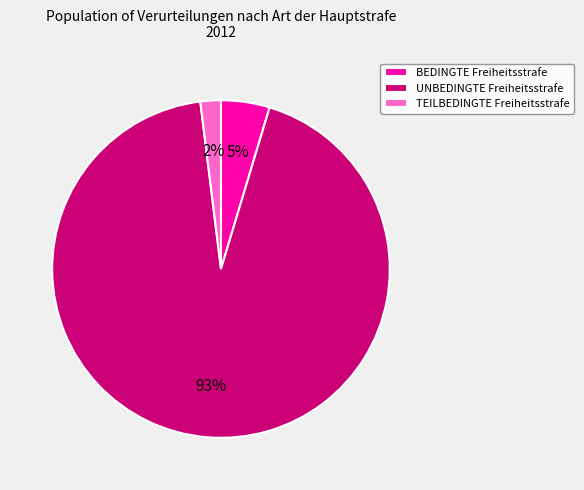

Which has a higher value, TEILBEDINGTE Freiheitsstrafe or BEDINGTE Freiheitsstrafe?

BEDINGTE Freiheitsstrafe